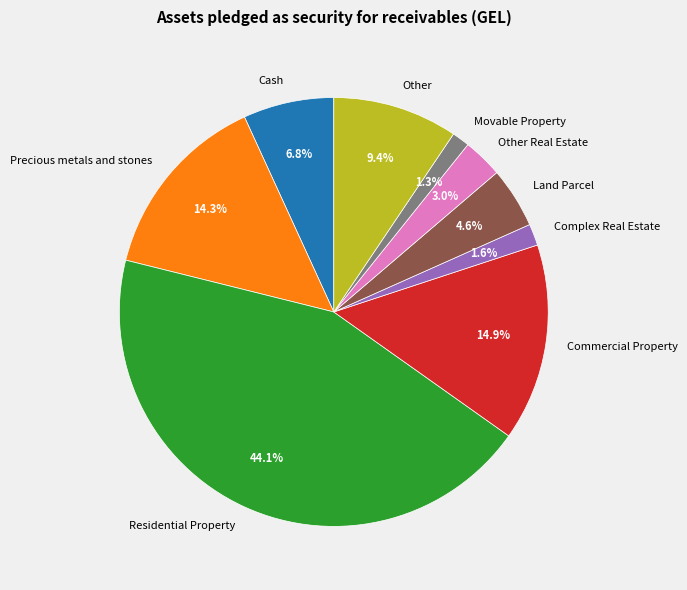

Does any single category account for the majority?

No